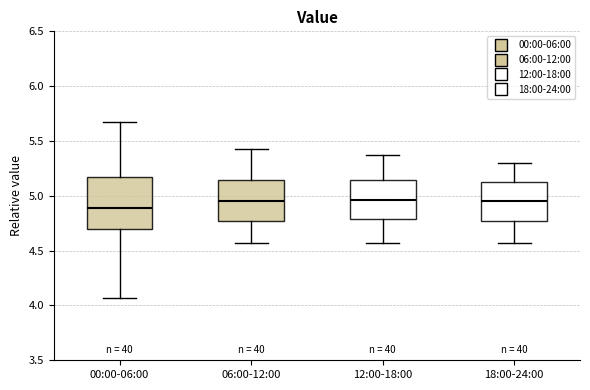

Where does the lower whisker of the box for 06:00-12:00 end on the y-axis? The values are not printed on the chart, so give them approximately, as read against the axis.

4.55